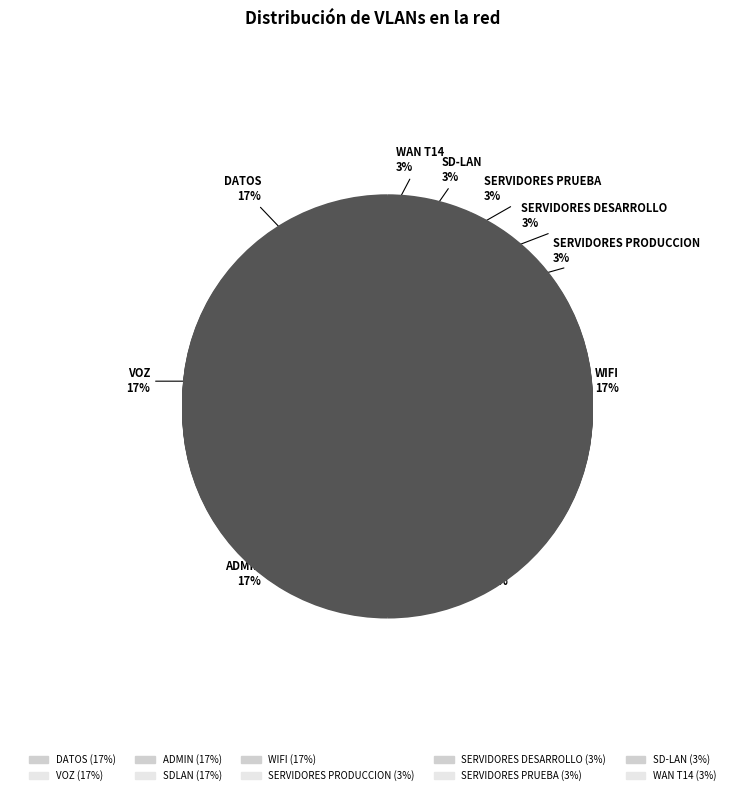

Does any single category account for the majority?

No